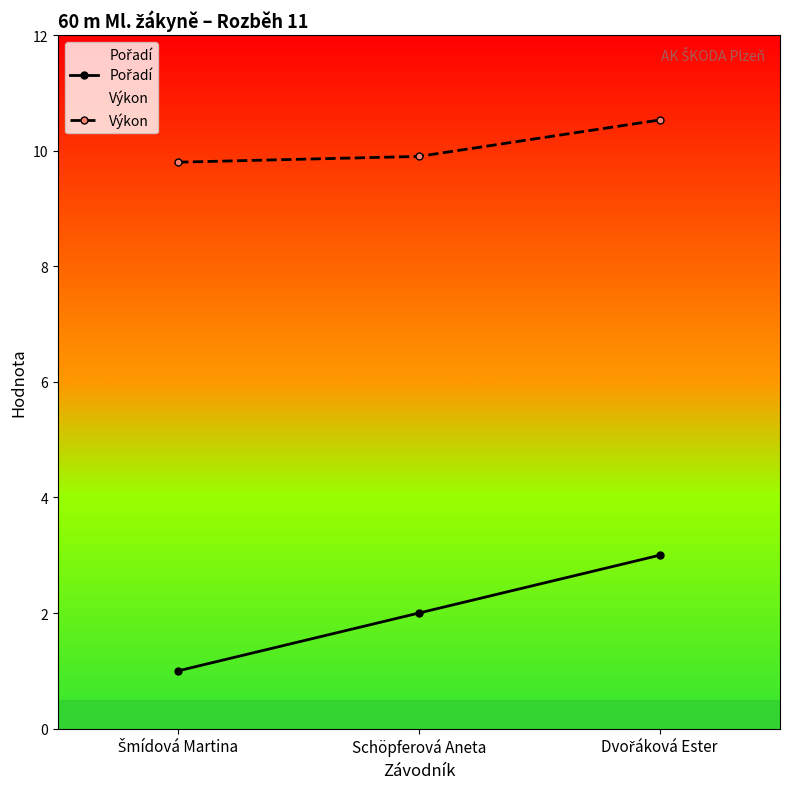

How many series are shown in this chart?

2